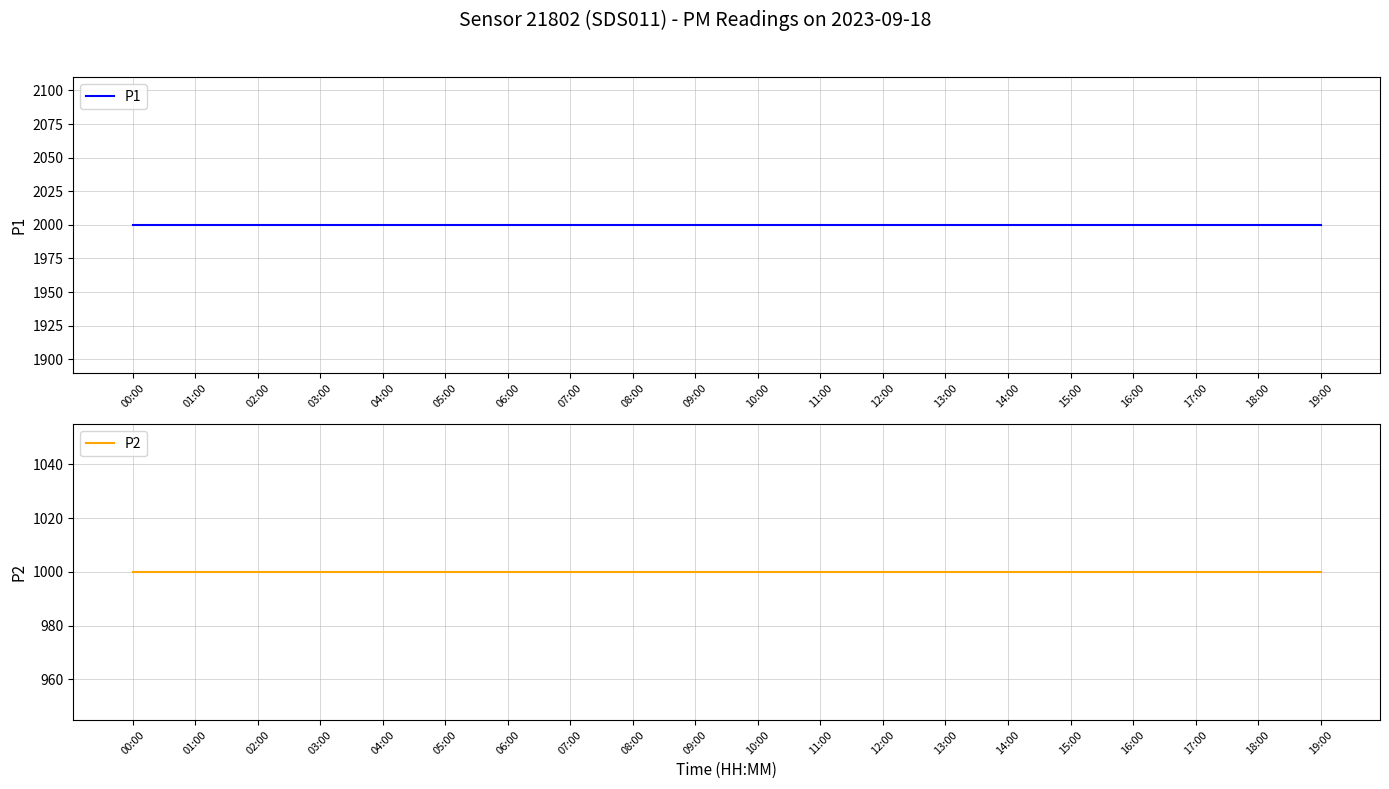

What position from the right is 14:00?

6